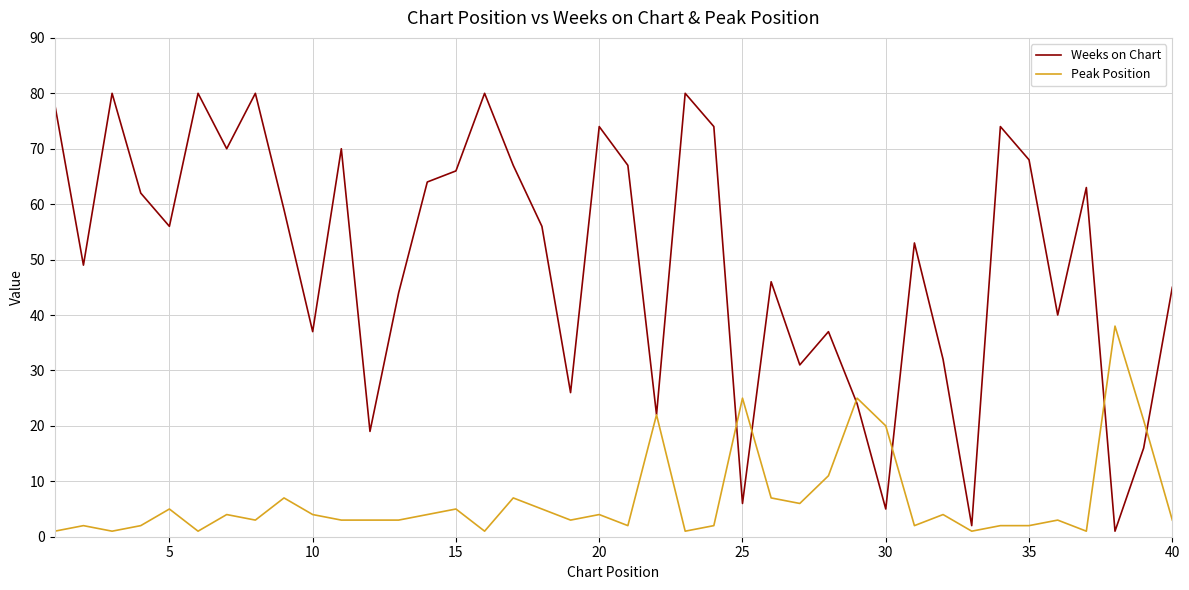

List the series in order of their peak value, highest first.

Weeks on Chart, Peak Position